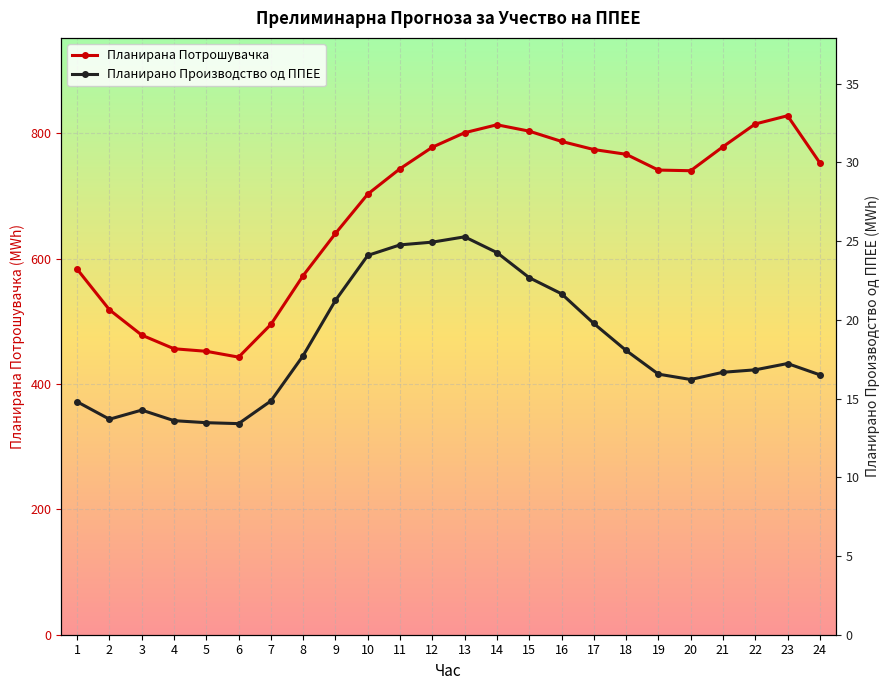

What are all the series names shown in the legend?

Планирана Потрошувачка, Планирано Производство од ППЕЕ